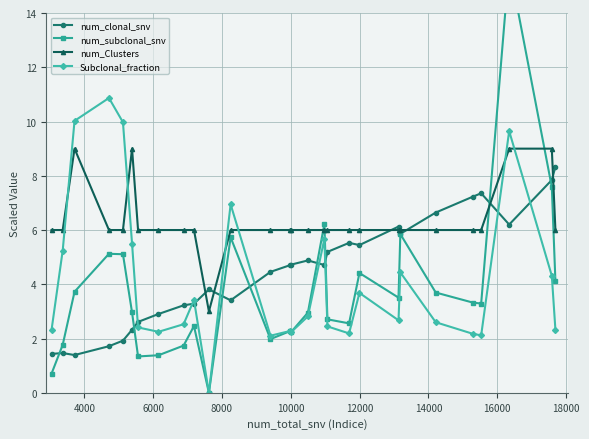

Which series has the largest total across all categories?

num_Clusters